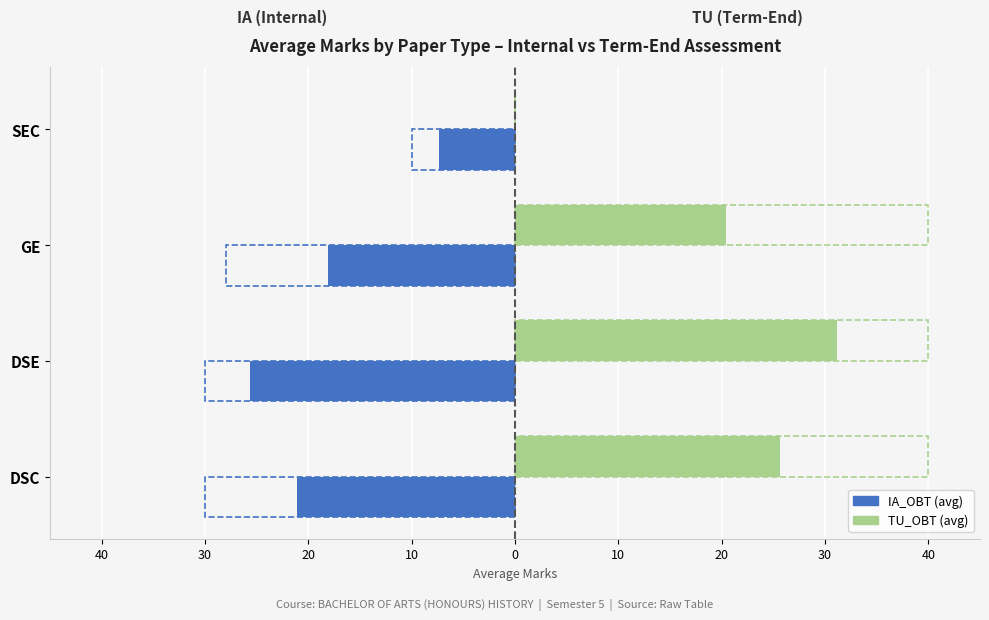

What are all the series names shown in the legend?

IA_OBT, TU_OBT